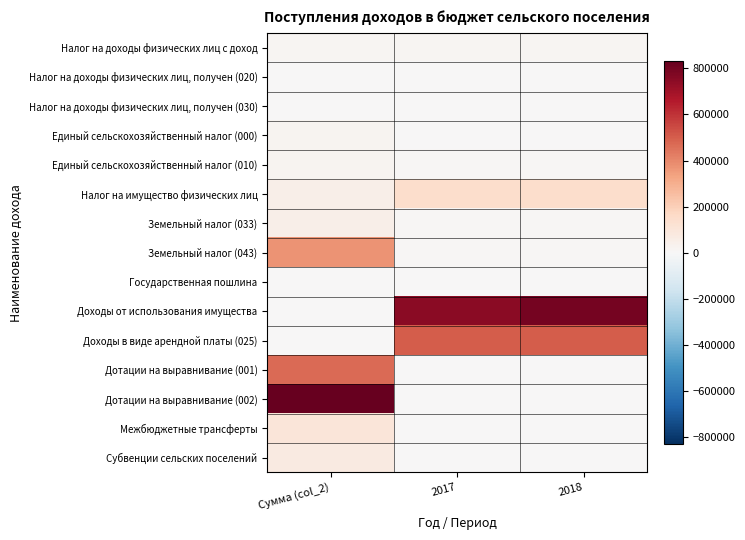

What is the maximum value shown in the chart?

829900